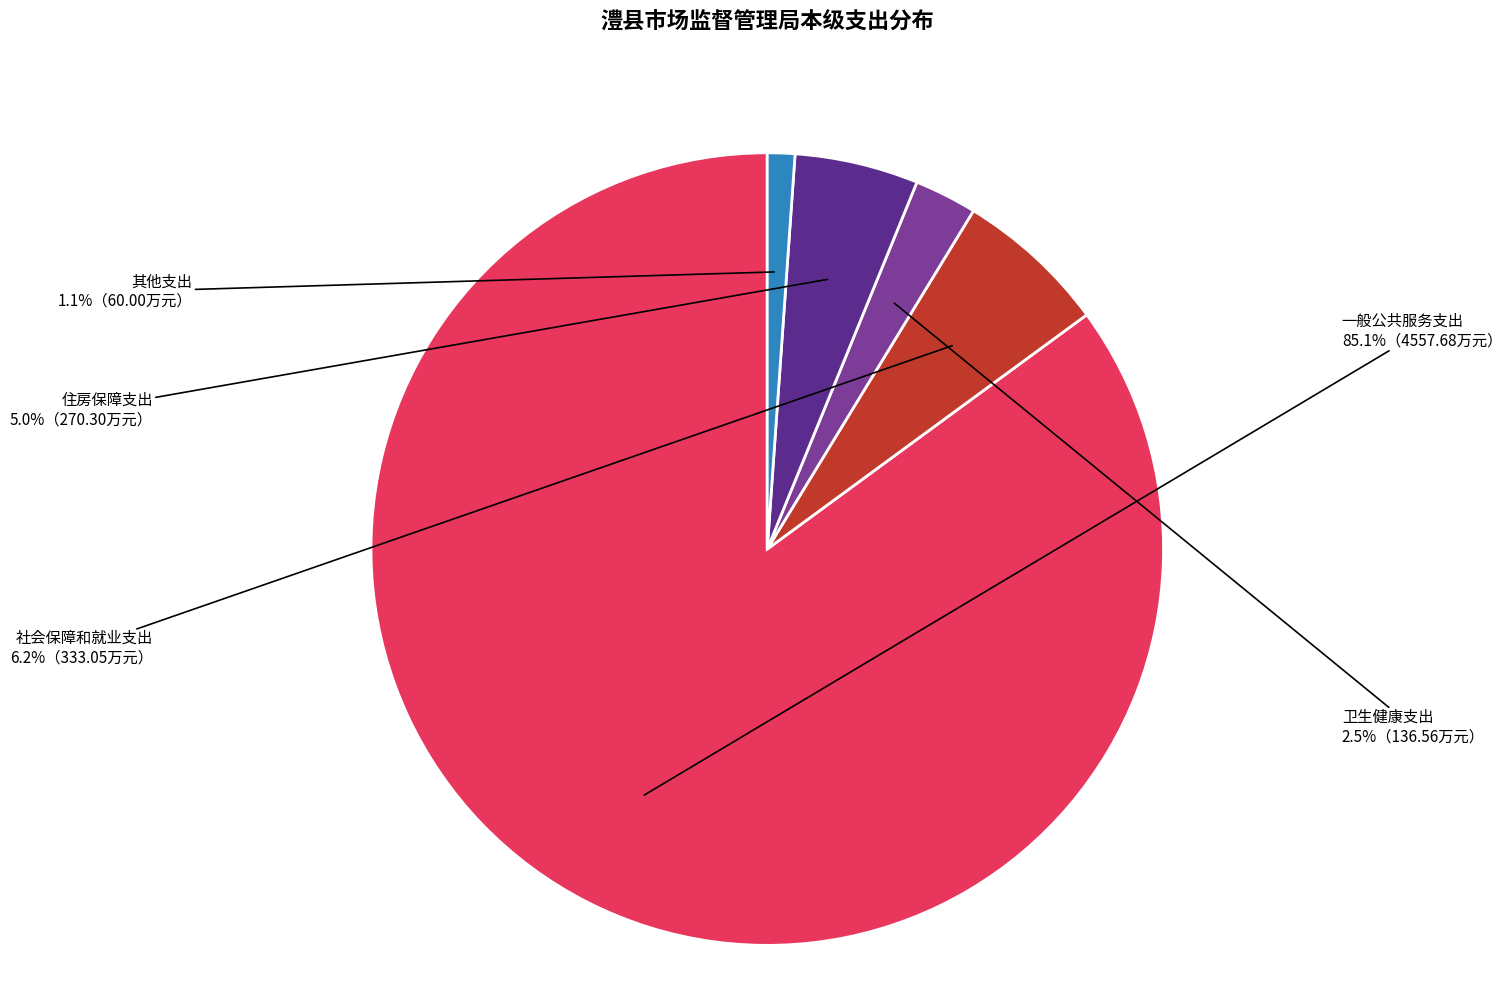

Count the number of slices in the pie.

5